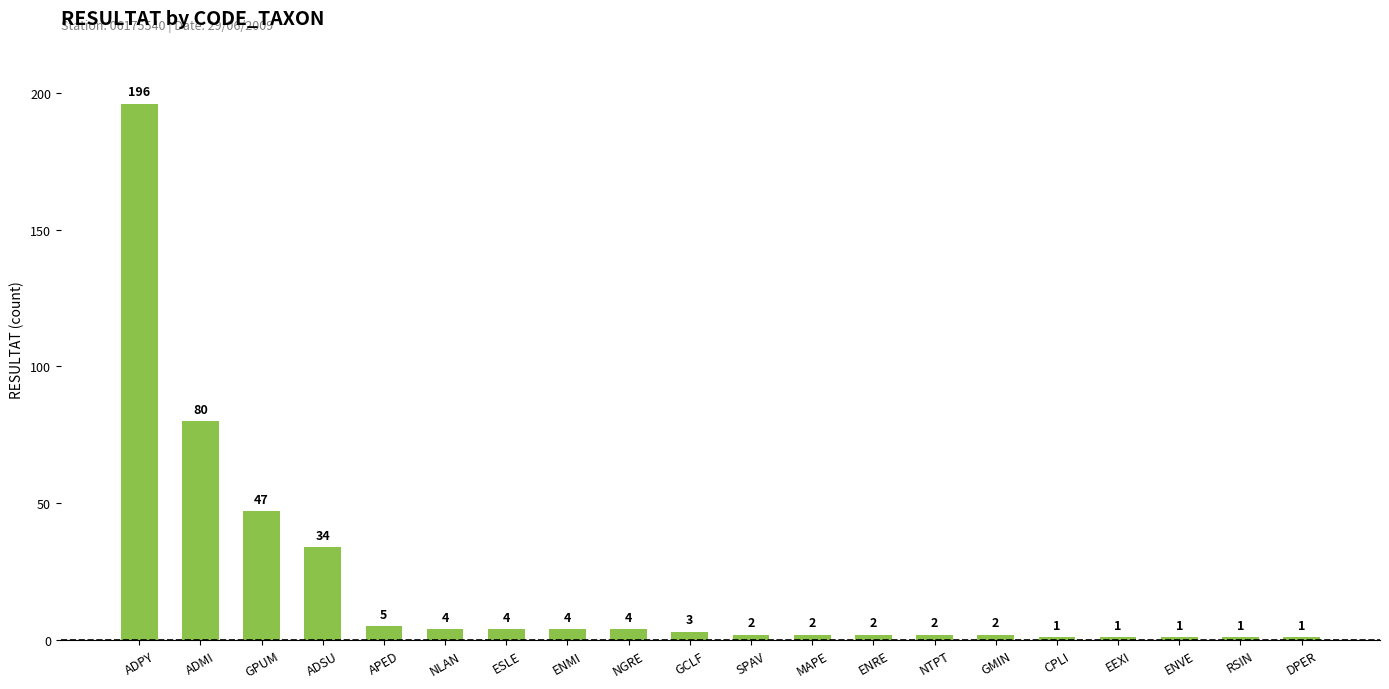

What is the change in value from GCLF to NTPT?

-1